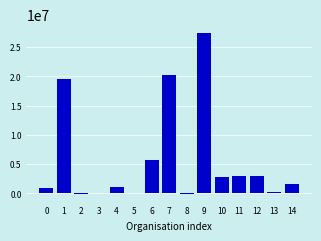

True or false: the data shows -32973 at 8.

False